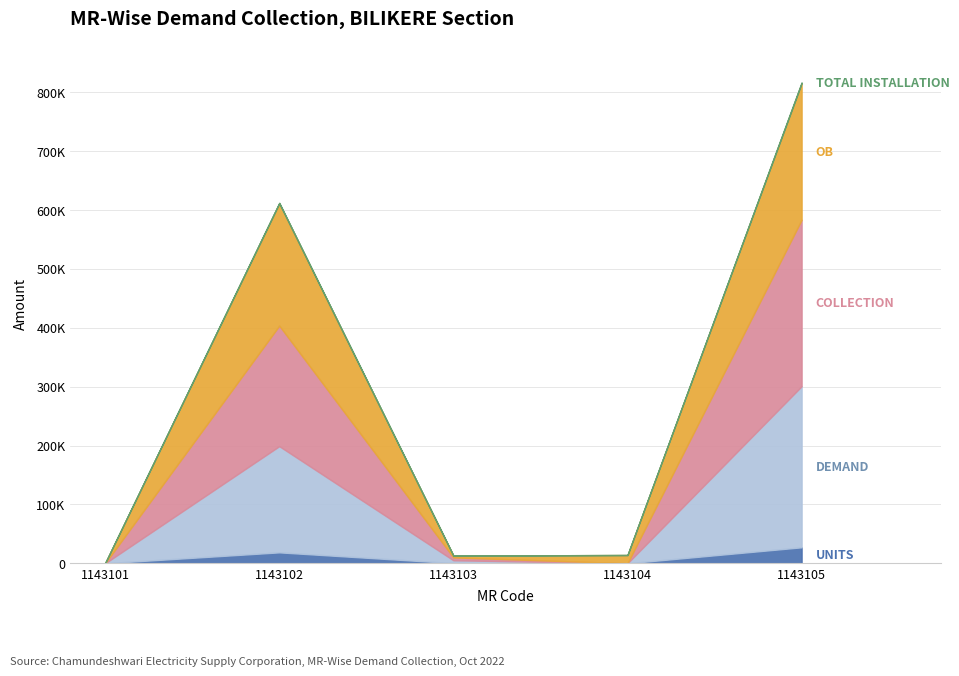

Where is the first local maximum for UNITS?

1143102